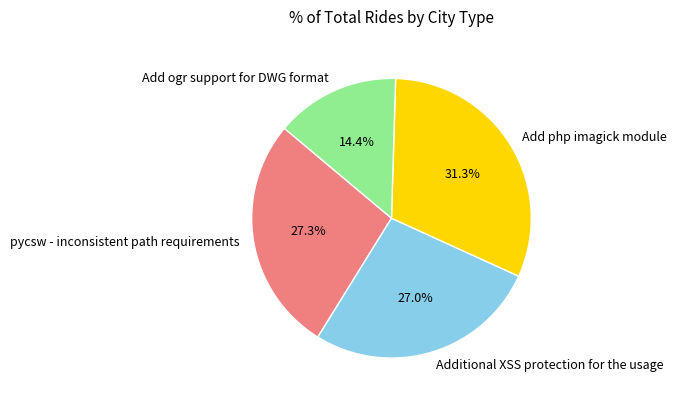

Is the sum of Add ogr support for DWG format and Additional XSS protection for the usage greater than half?

No